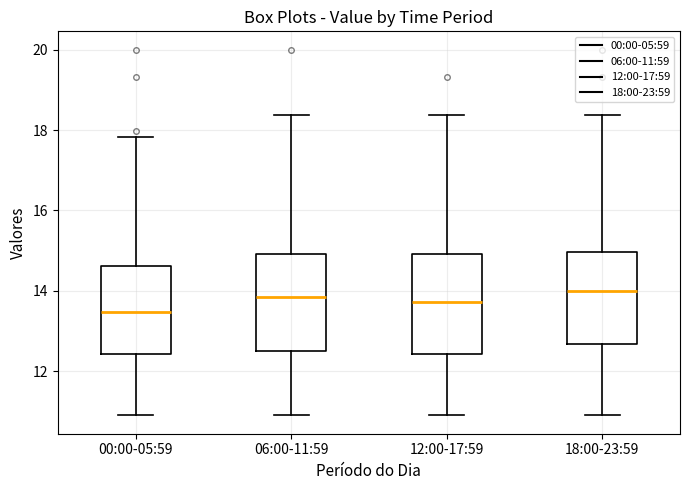

Where is the lower edge of the box for 18:00-23:59 on the y-axis? The values are not printed on the chart, so give them approximately, as read against the axis.

12.6